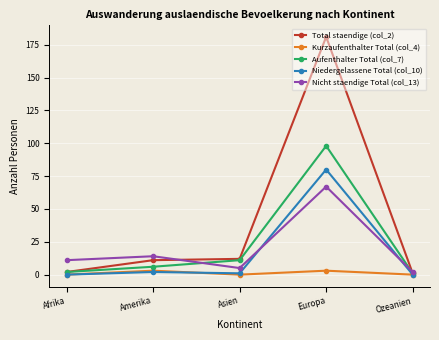

Reading right to left, what are all the values shown in this chart?

Total staendige (col_2): Ozeanien=1	Europa=181	Asien=12	Amerika=11	Afrika=2
Kurzaufenthalter Total (col_4): Ozeanien=0	Europa=3	Asien=0	Amerika=3	Afrika=0
Aufenthalter Total (col_7): Ozeanien=1	Europa=98	Asien=11	Amerika=6	Afrika=2
Niedergelassene Total (col_10): Ozeanien=0	Europa=80	Asien=1	Amerika=2	Afrika=0
Nicht staendige Total (col_13): Ozeanien=2	Europa=67	Asien=5	Amerika=14	Afrika=11